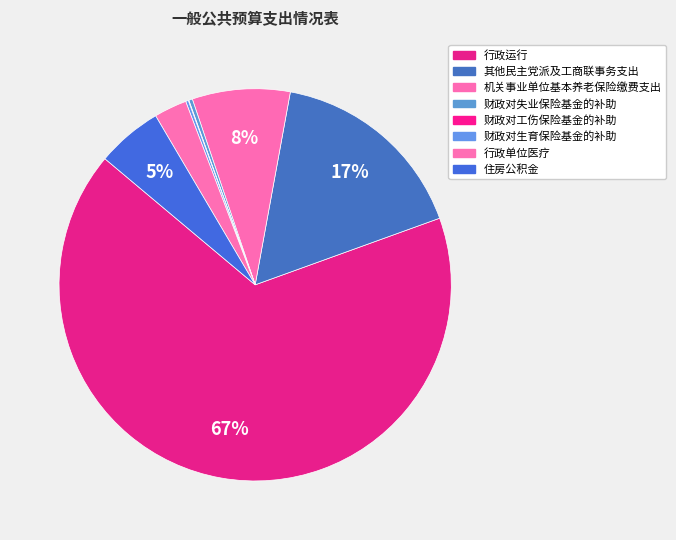

Is it true that 行政单位医疗 is 17% of the pie?

False